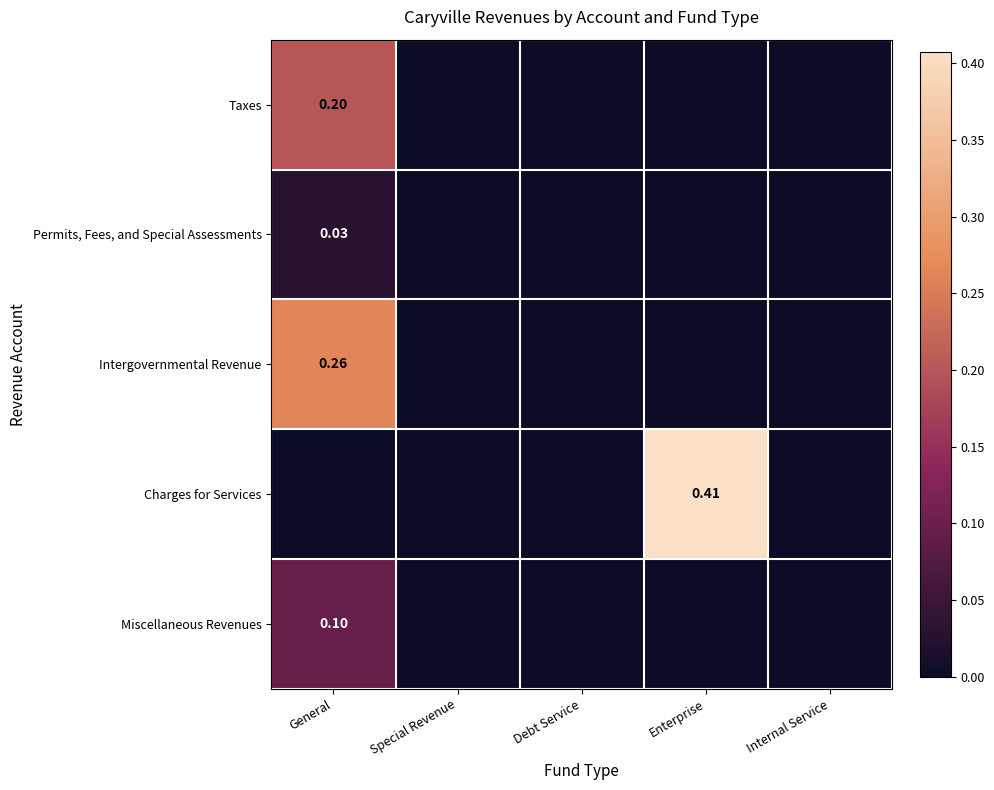

What is the highest value of the Miscellaneous Revenues series?

0.1